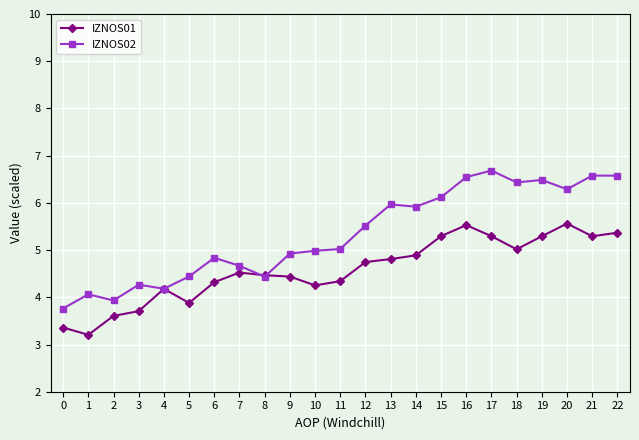

Rank the categories by IZNOS01 value from highest to lowest.

20, 16, 22, 15, 17, 21, 19, 18, 14, 13, 12, 7, 8, 9, 11, 6, 10, 4, 5, 3, 2, 0, 1